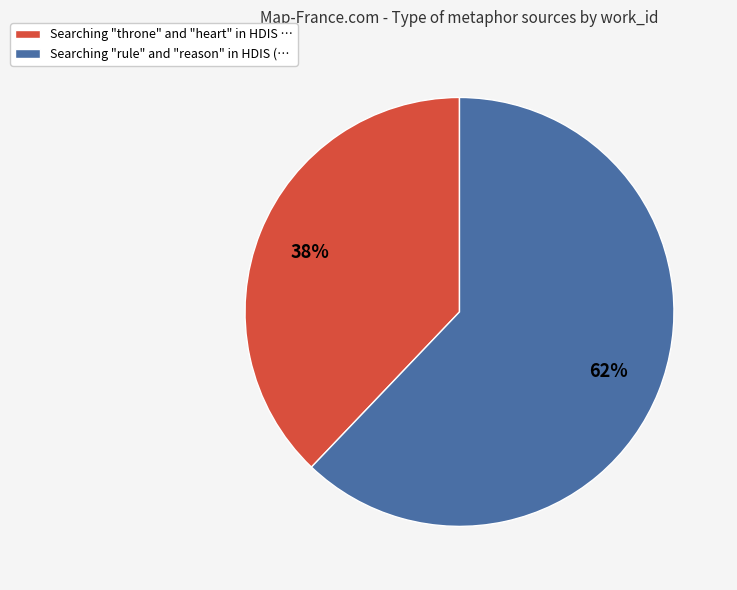

Is Searching "throne" and "heart" in HDIS the majority of the pie?

No